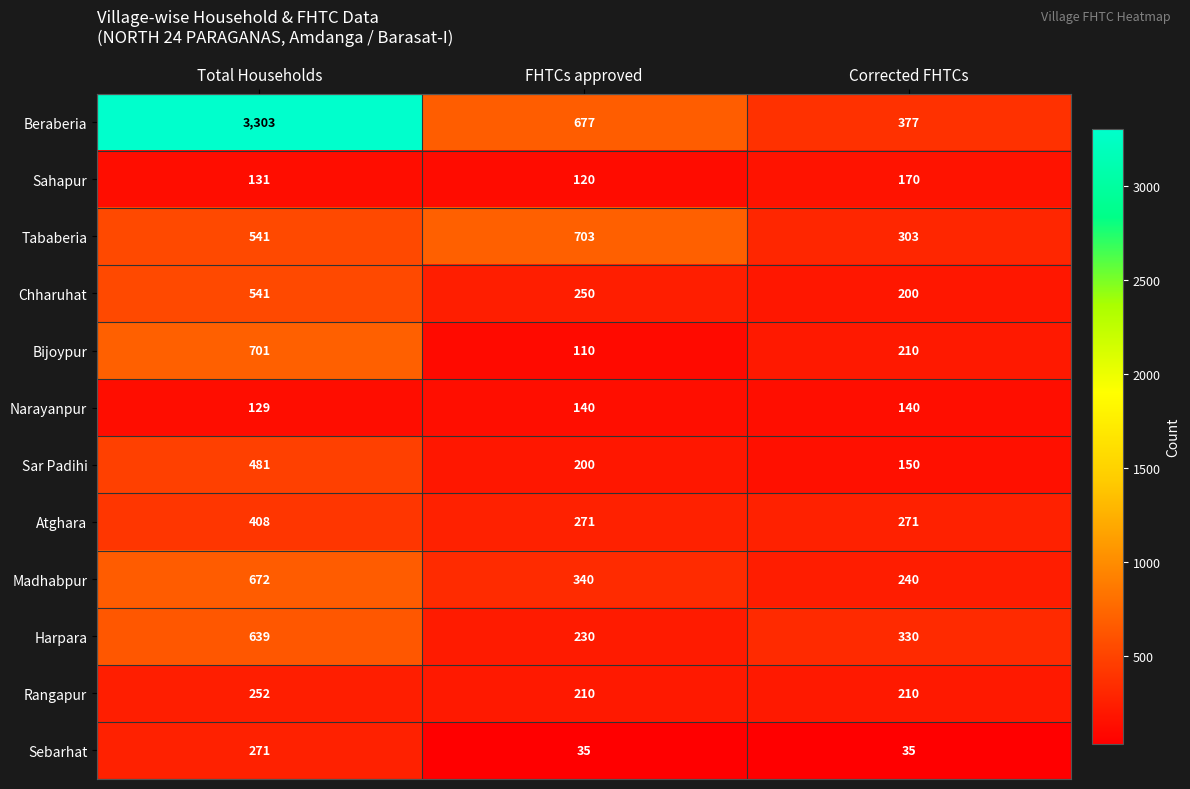

What is the maximum value shown in the chart?

3303